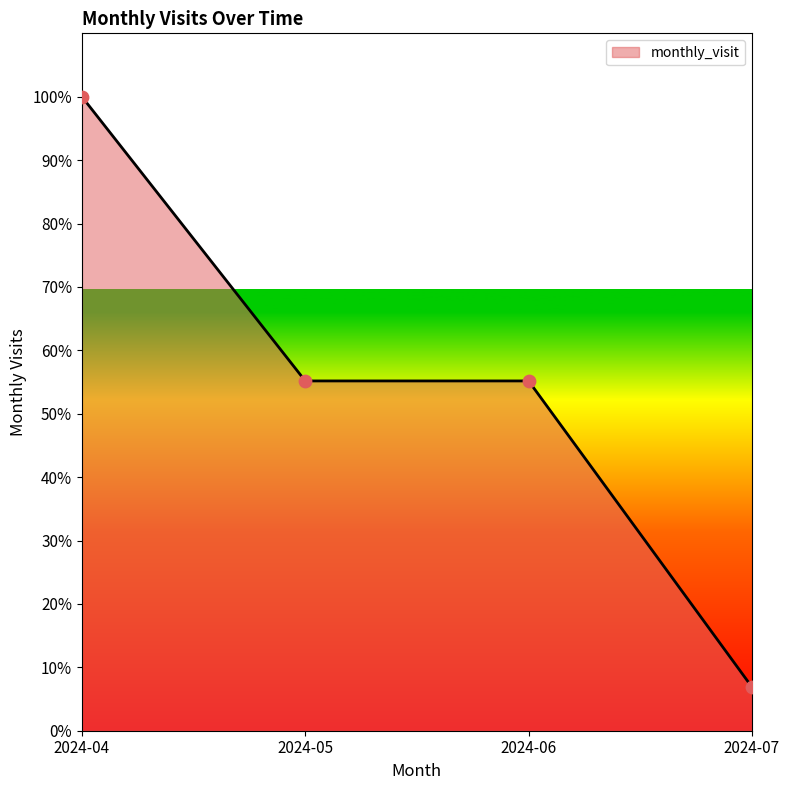

What is the ratio of the value at 2024-07 to the value at 2024-04?

0.1